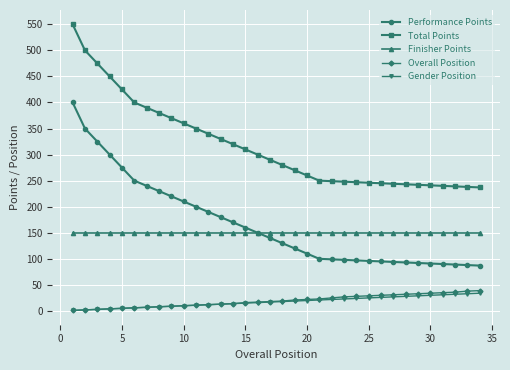

What is the highest value of the Performance Points series?

400